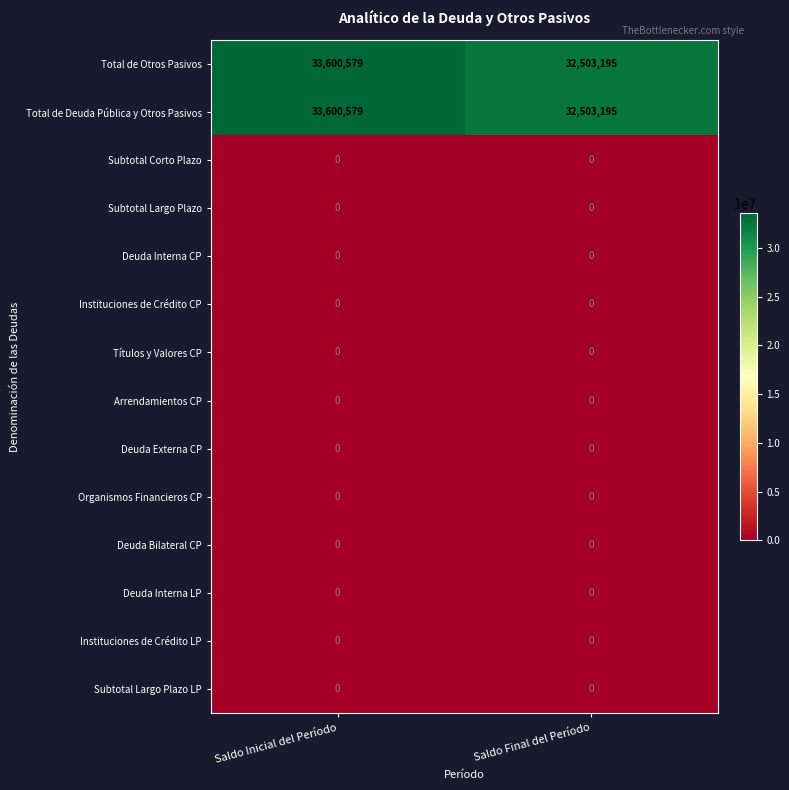

Which label corresponds to the largest value in the chart?

Saldo Inicial del Período